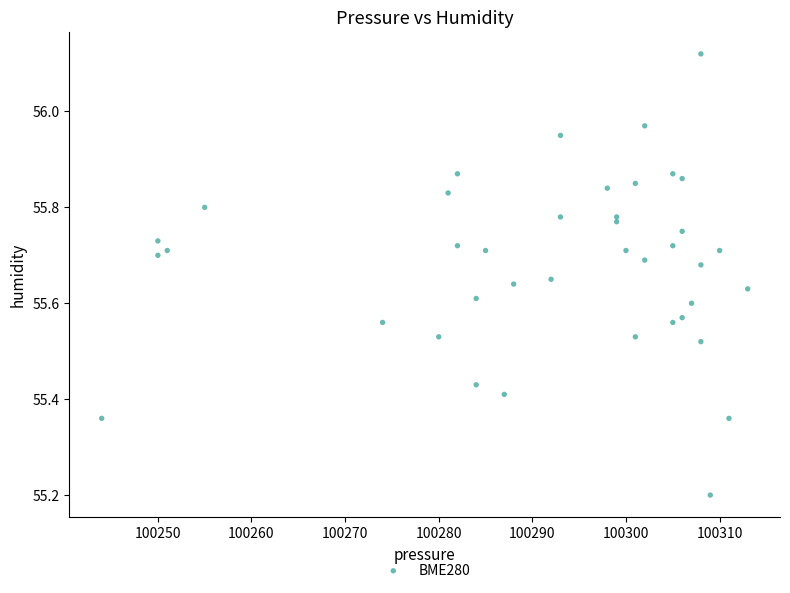

What Y value in the scatter plot is closest to 55?

55.2